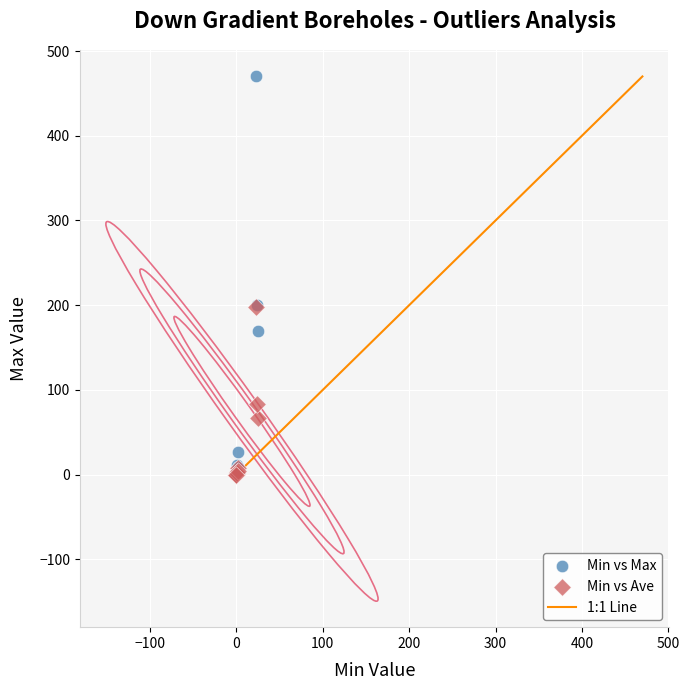

In the Min vs Ave series, what Y value is closest to 99?

83.2